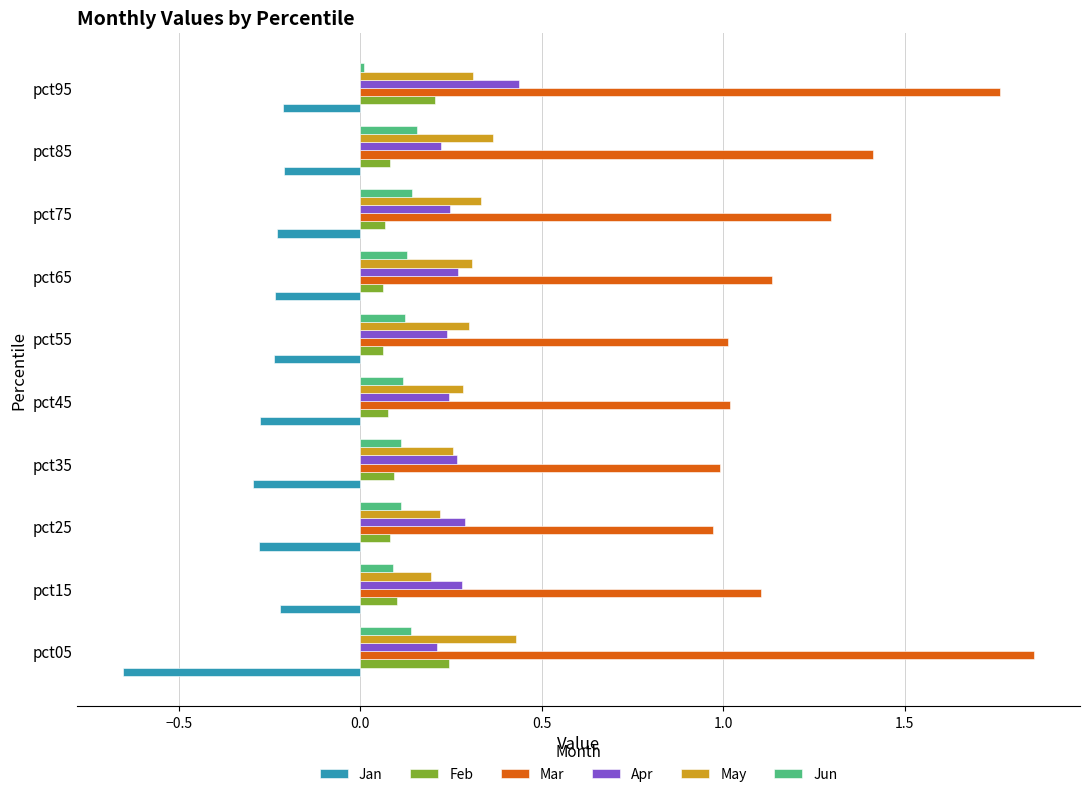

Which category has the highest value in the May series?

pct05